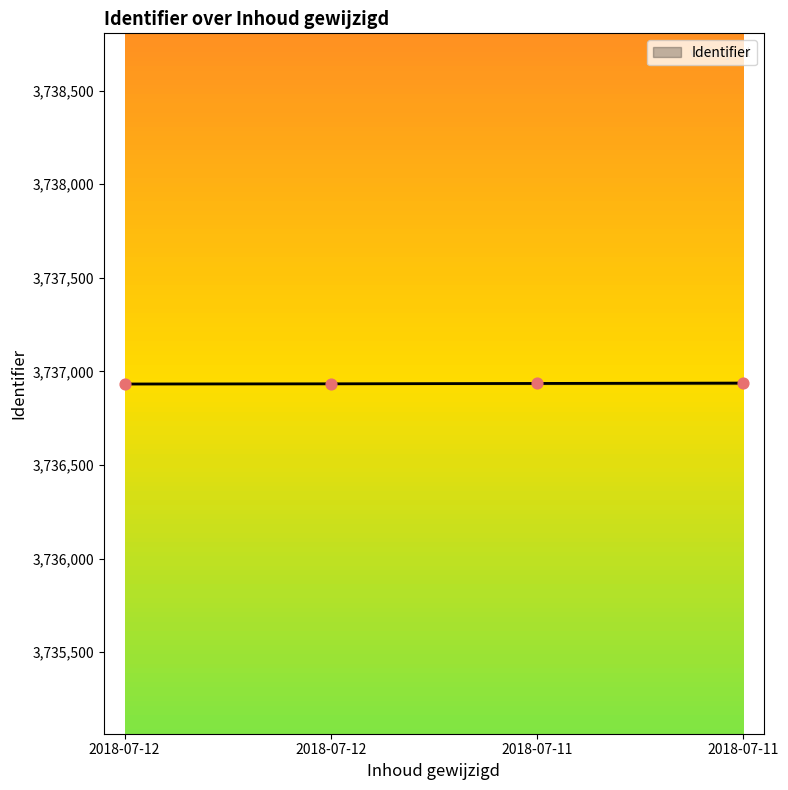

Which has a higher value, 2018-07-12 or 2018-07-11?

2018-07-11